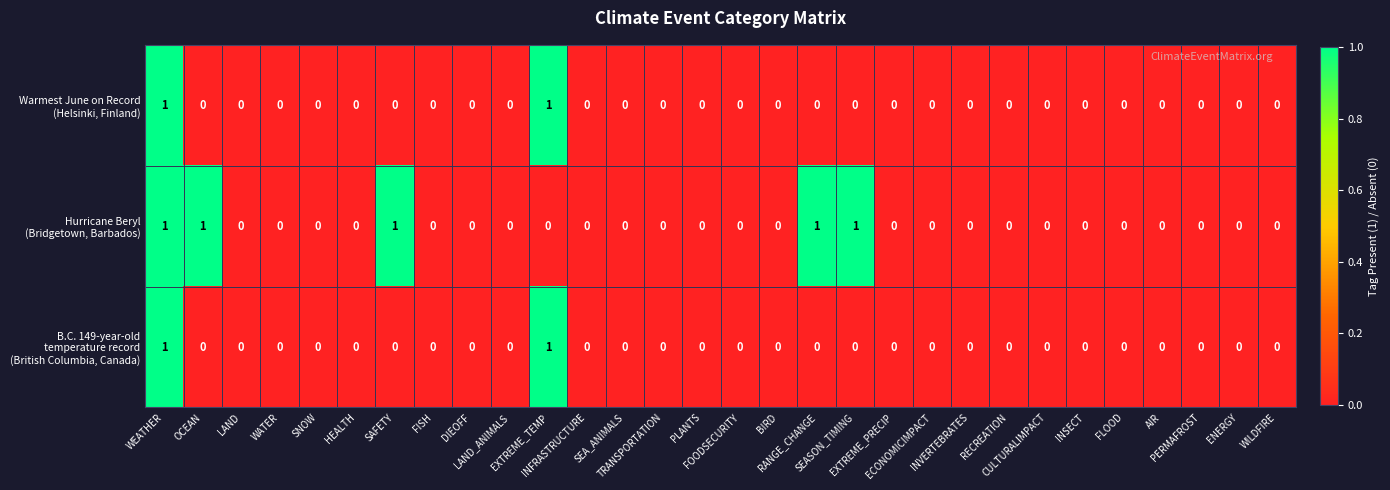

How many series are shown in this chart?

3